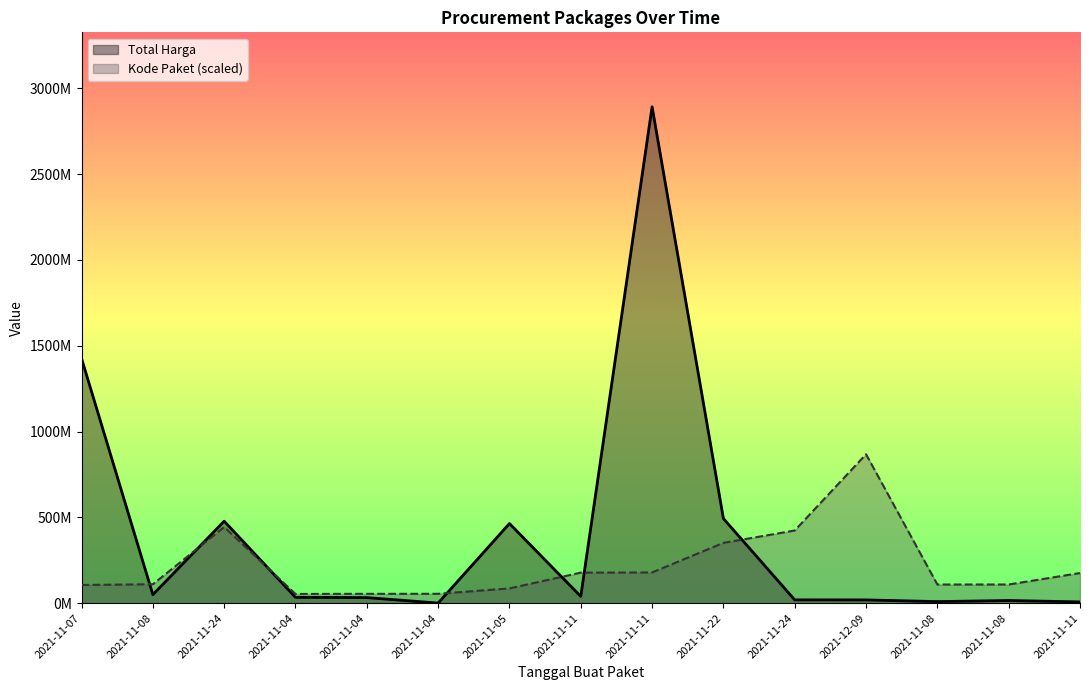

List the series in order of their peak value, highest first.

Total Harga, Kode Paket (scaled)